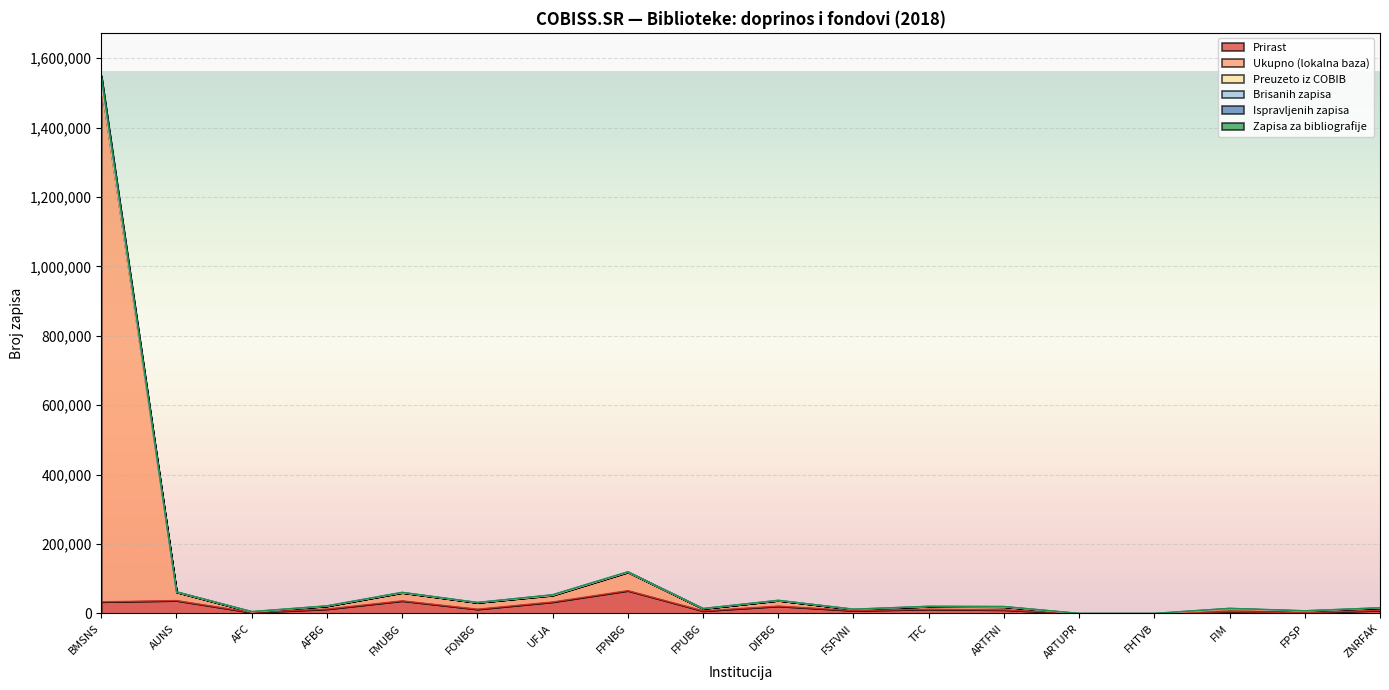

The value of Prirast at TFC is 12146. True or false?

True